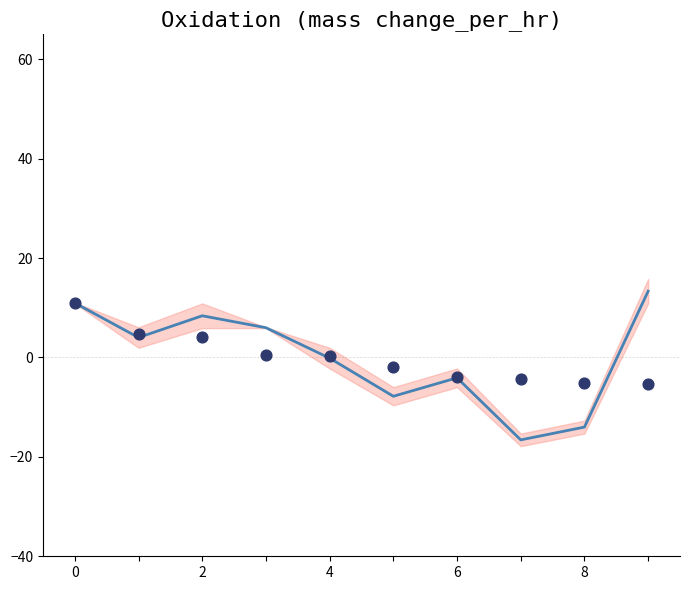

Is the value of Body (normalized) at 8 greater than the value of Mean score at 6?

No